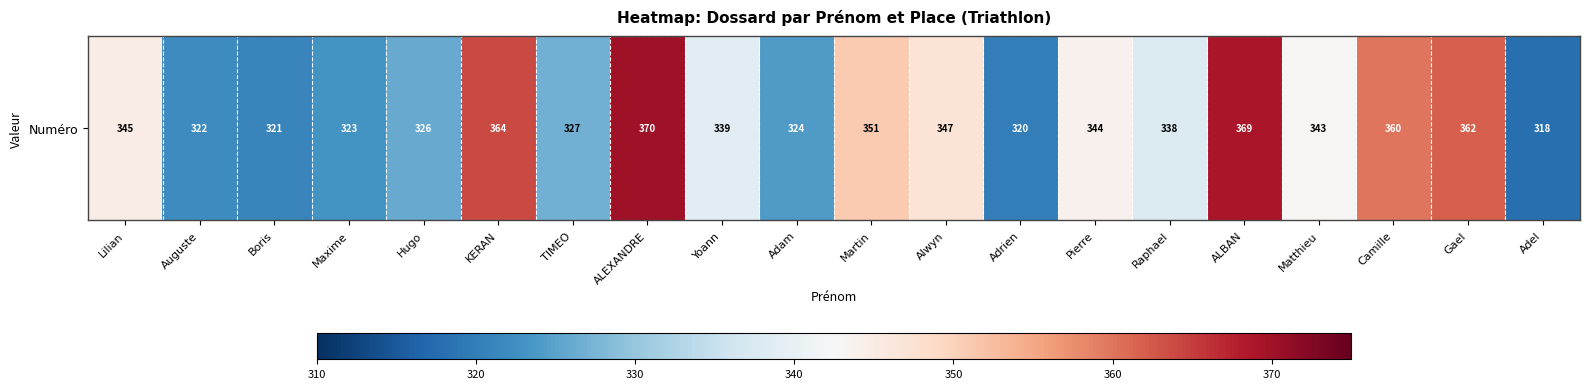

The value at Gael is 203. True or false?

False